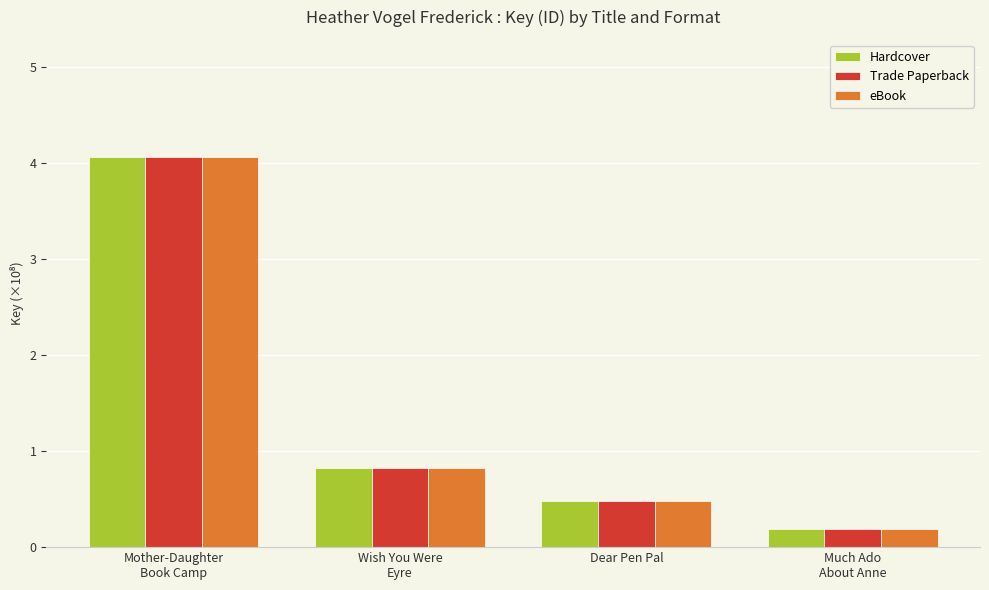

Read the Hardcover value at Wish You Were
Eyre.

0.8